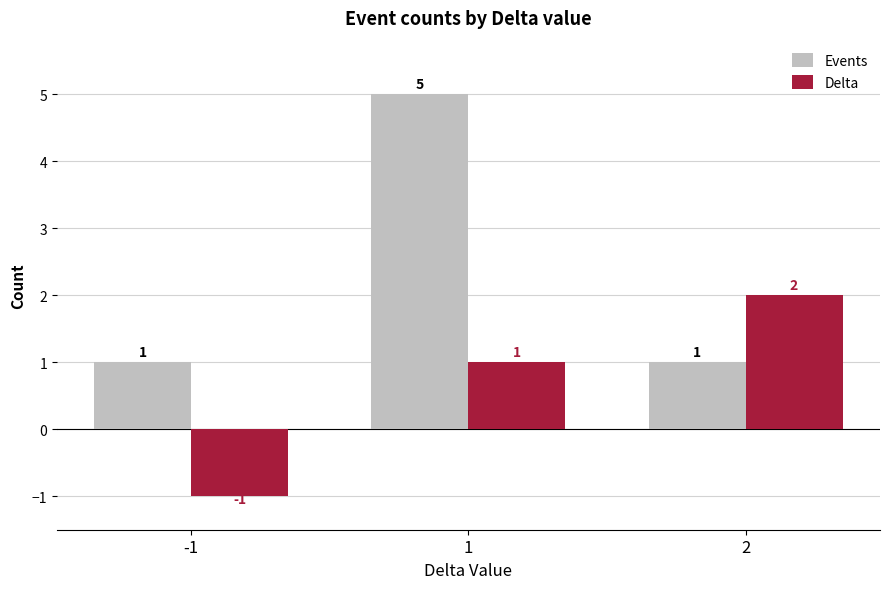

What are all the series names shown in the legend?

Events, Delta